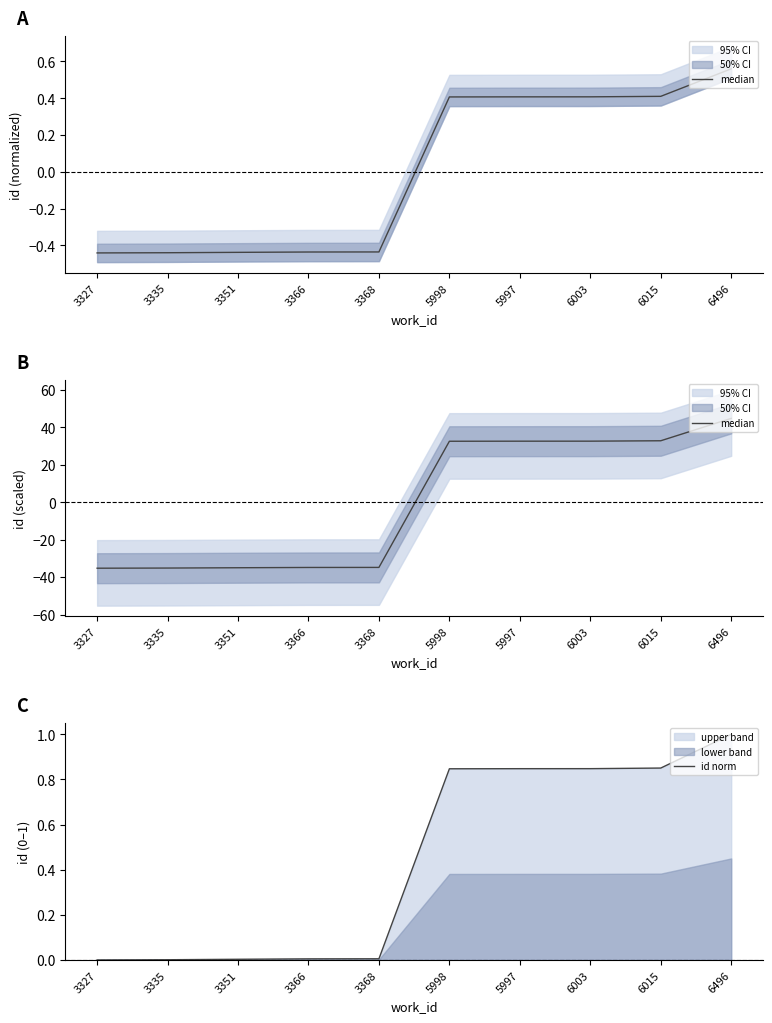

Is it true that median equals 44.7 at 6496?

True